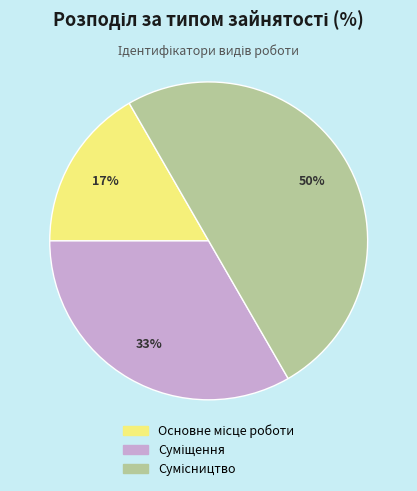

To the nearest percent, what is the average slice percentage?

33%